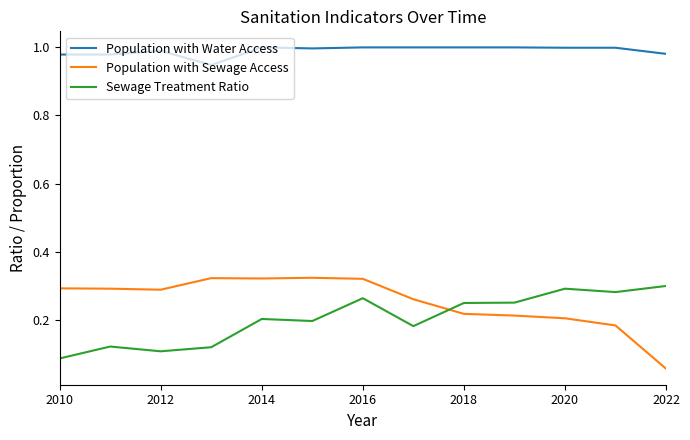

True or false: Population with Water Access and Population with Sewage Access cross at least once.

False